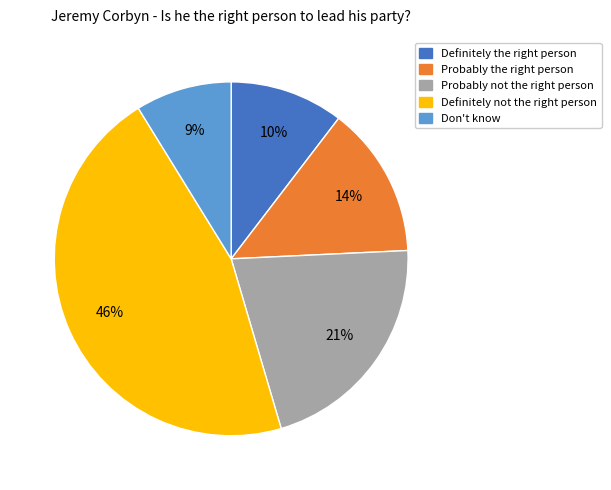

What is the largest slice in the pie chart?

Definitely not the right person